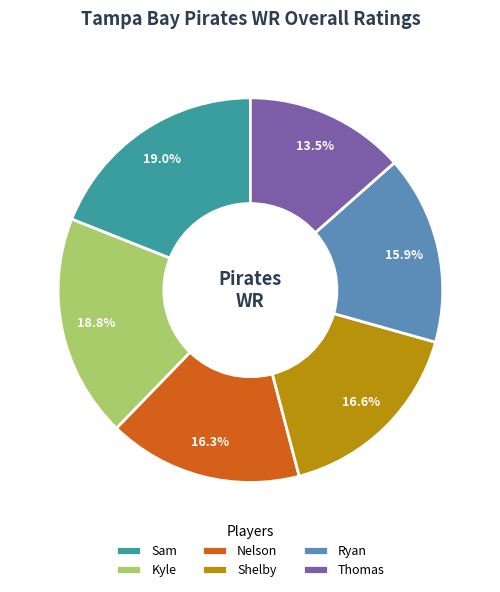

Which has a higher value, Kyle or Shelby?

Kyle